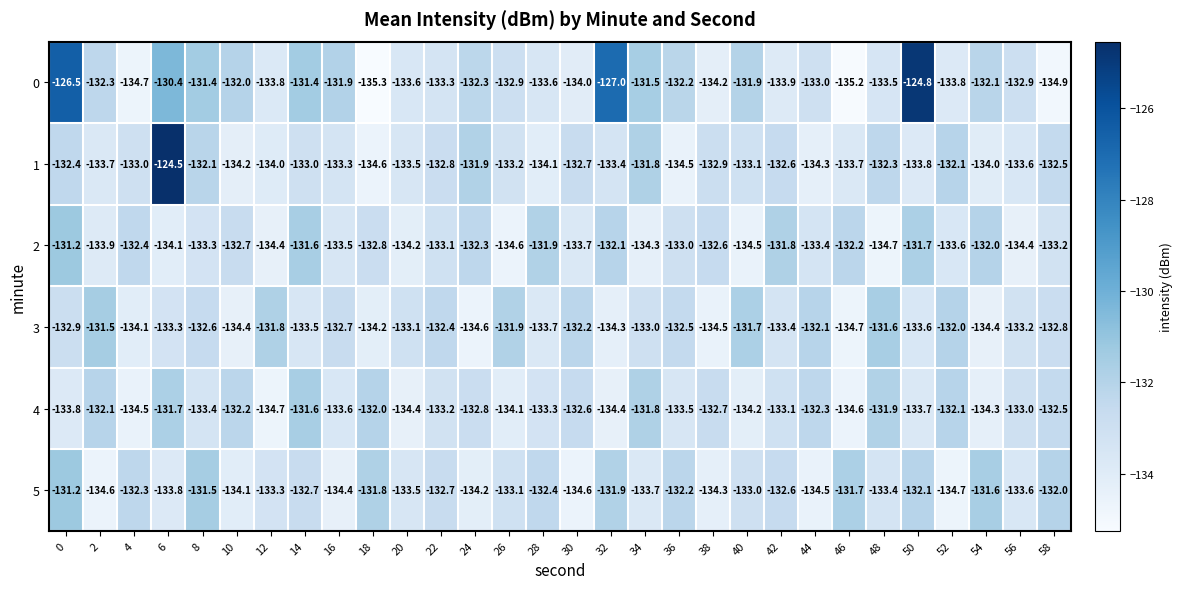

Which label corresponds to the smallest value in the chart?

18